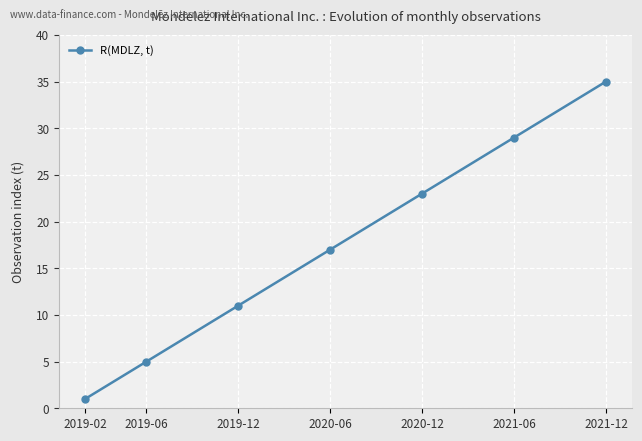

Reading left to right, what are all the values shown in this chart?

1	5	11	17	23	29	35